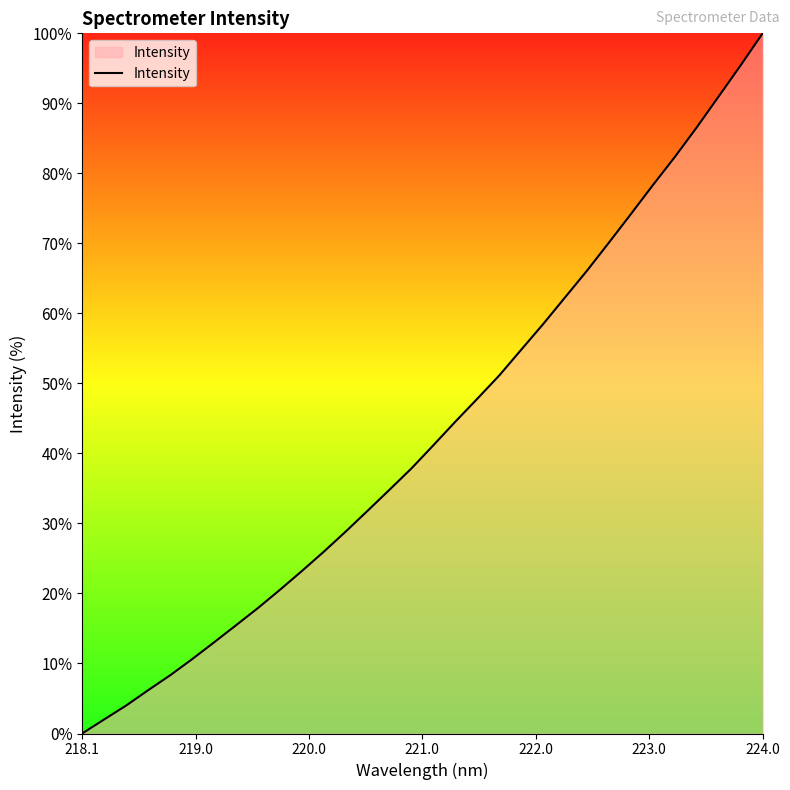

What is the greatest value displayed?

100.0